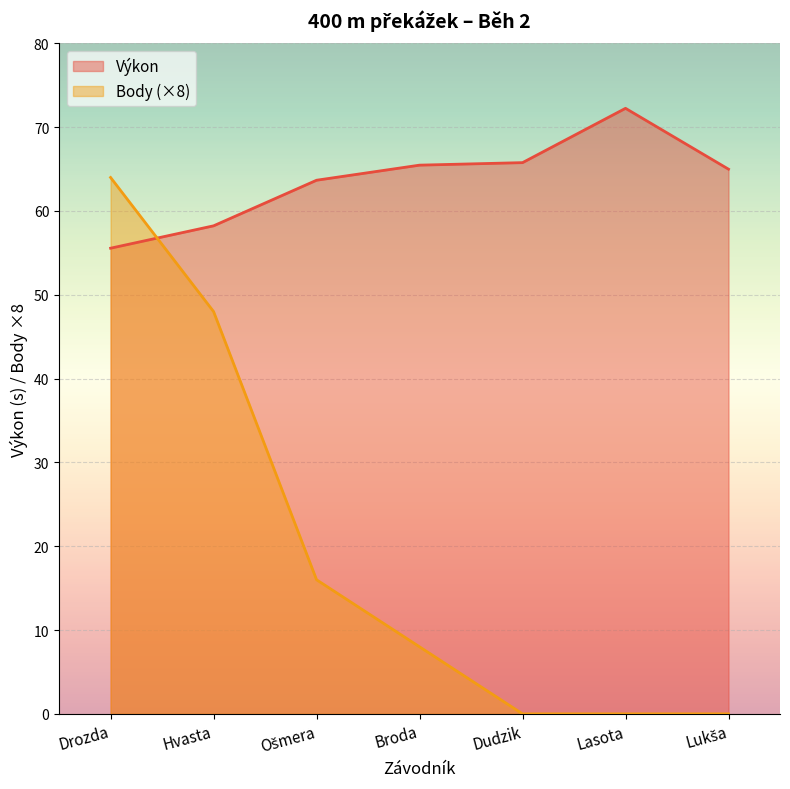

What is the maximum value for Výkon?

72.2